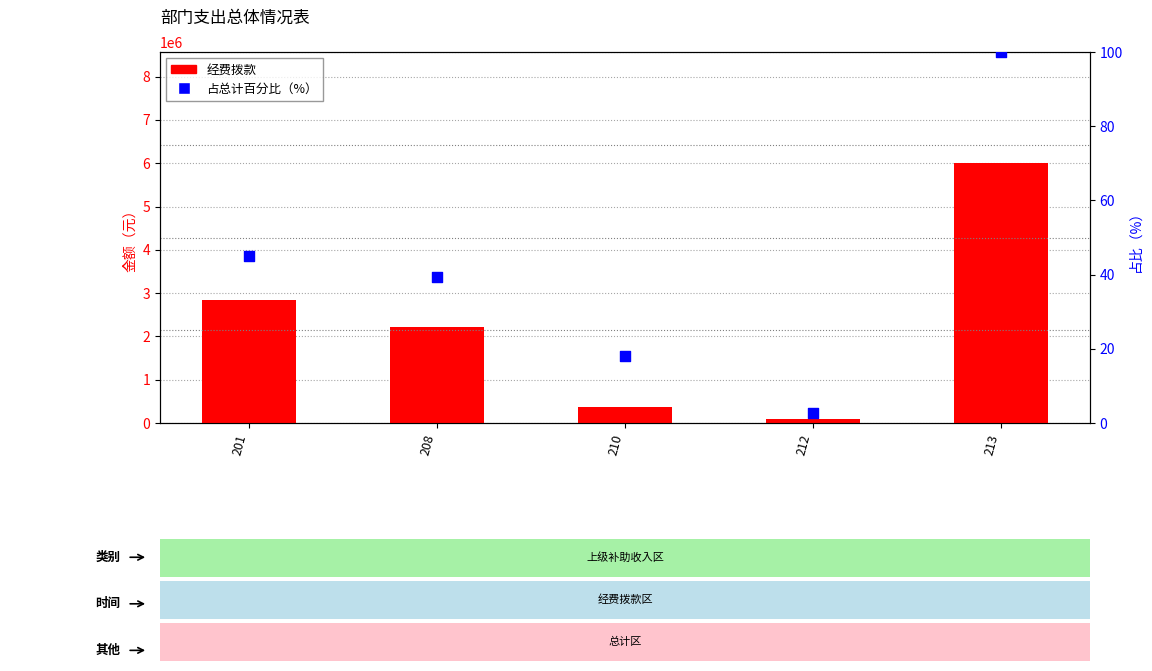

Which series has the widest spread of Y values?

经费拨款